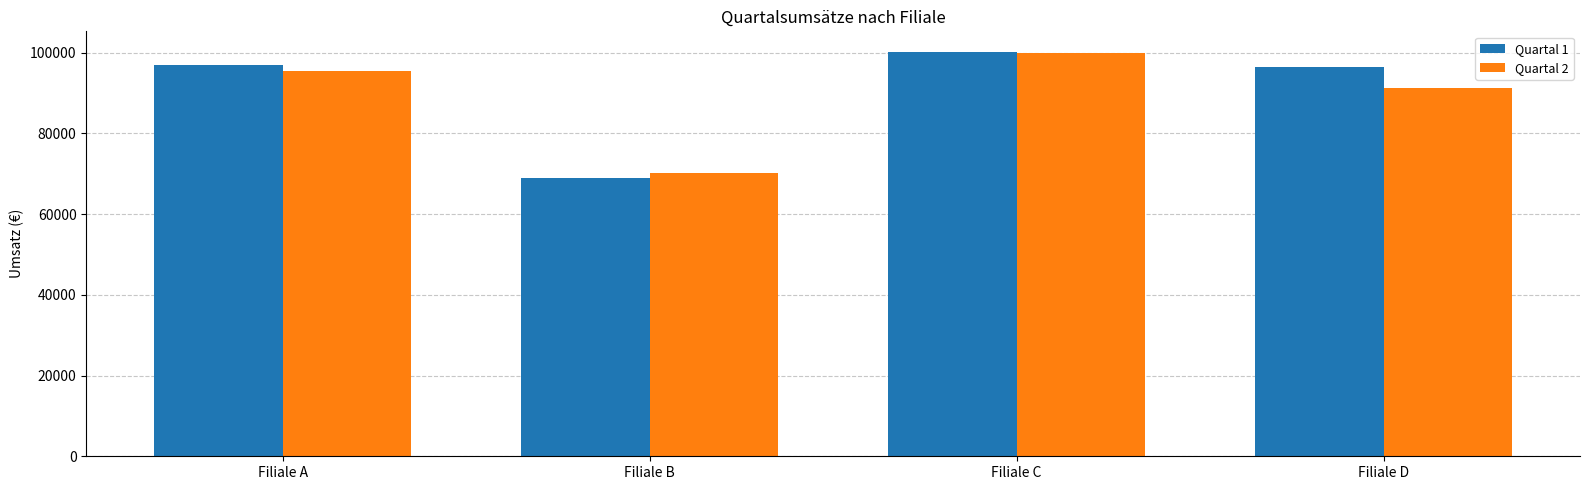

What is the spread (max minus min) of values at Filiale C?

435